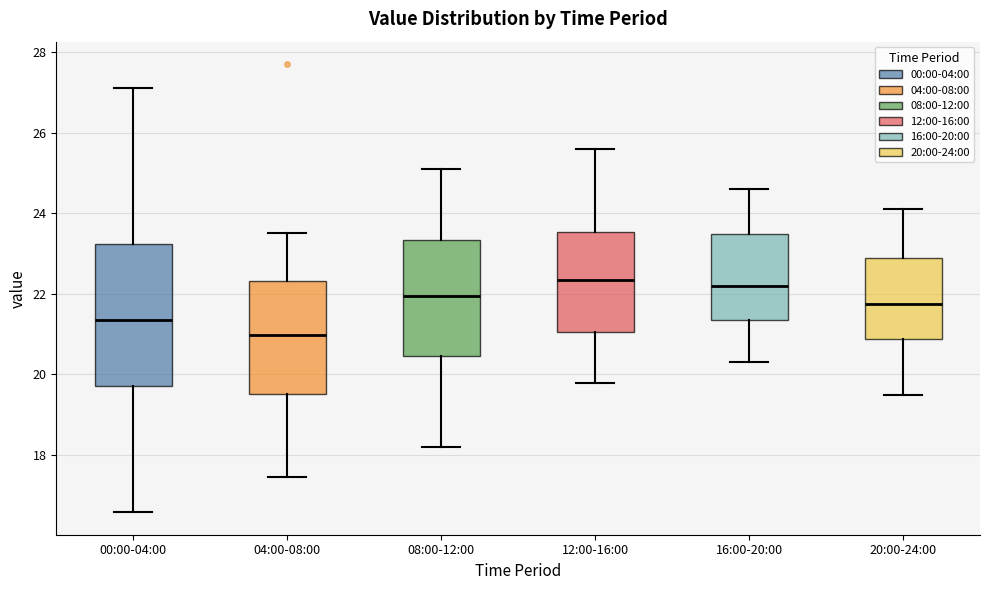

Reading left to right, read every box against the y-axis: the position of its median line, the range the box covers, and the ends of its whiskers. The values are not printed on the chart, so give them approximately, as read against the axis.

00:00-04:00: median 21.4, box 19.8 to 23.2, whiskers 16.6 to 27.2
04:00-08:00: median 21.0, box 19.6 to 22.4, whiskers 17.4 to 23.6
08:00-12:00: median 22.0, box 20.4 to 23.4, whiskers 18.2 to 25.2
12:00-16:00: median 22.4, box 21.0 to 23.6, whiskers 19.8 to 25.6
16:00-20:00: median 22.2, box 21.4 to 23.4, whiskers 20.4 to 24.6
20:00-24:00: median 21.8, box 20.8 to 23.0, whiskers 19.6 to 24.2